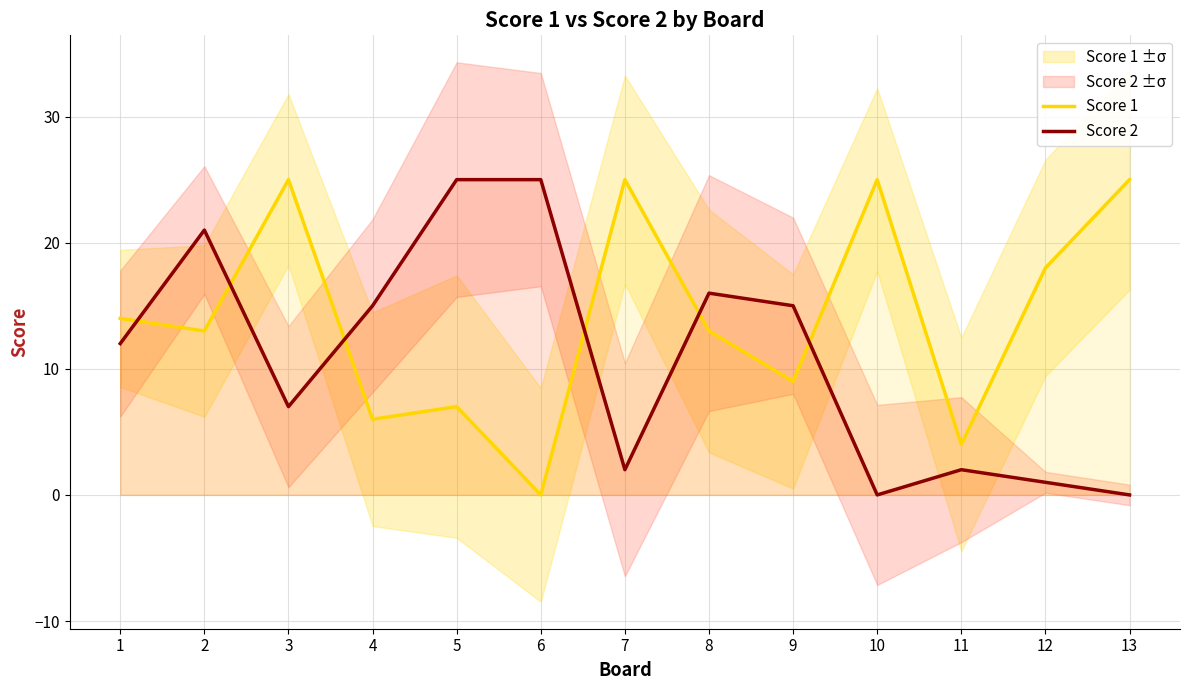

What is the value of the Score 2 point at the 4th from the left?

15